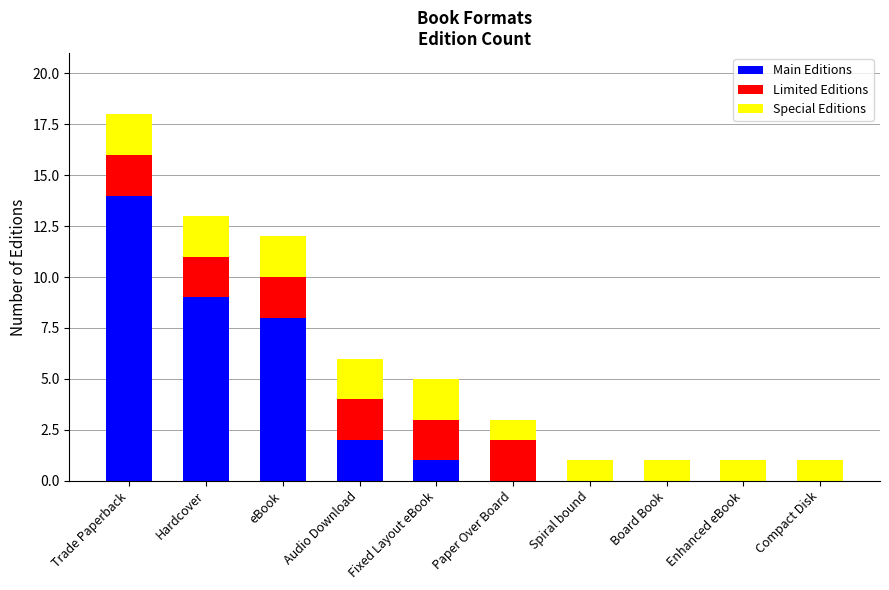

Are the bars grouped side by side (vs. stacked)?

No